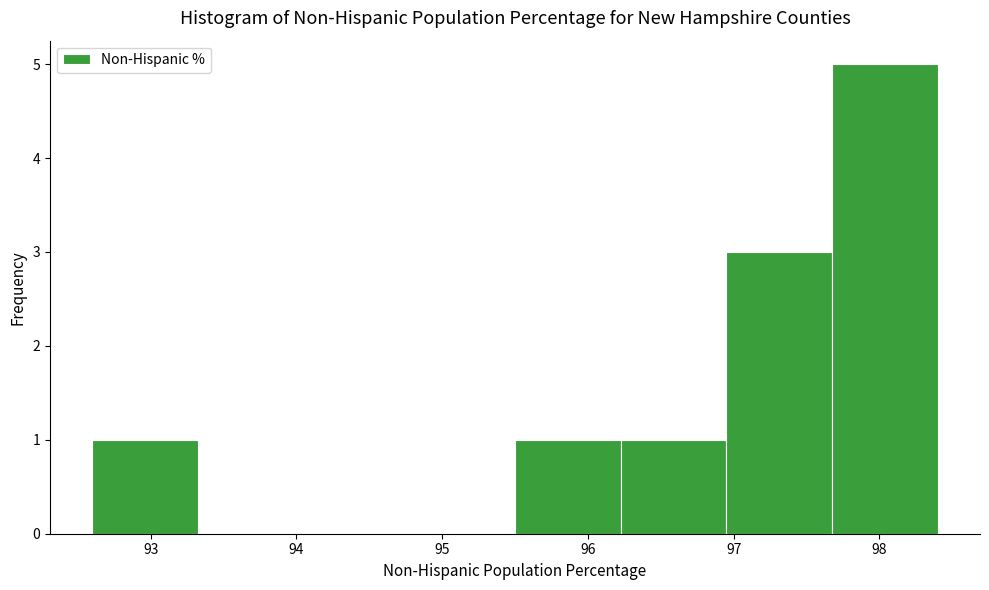

What is the height of the bar covering 96.2 to 97.0 on the x-axis? Neither the bar edges nor the heights are printed on the chart, so give them approximately, as read against the axes.

1